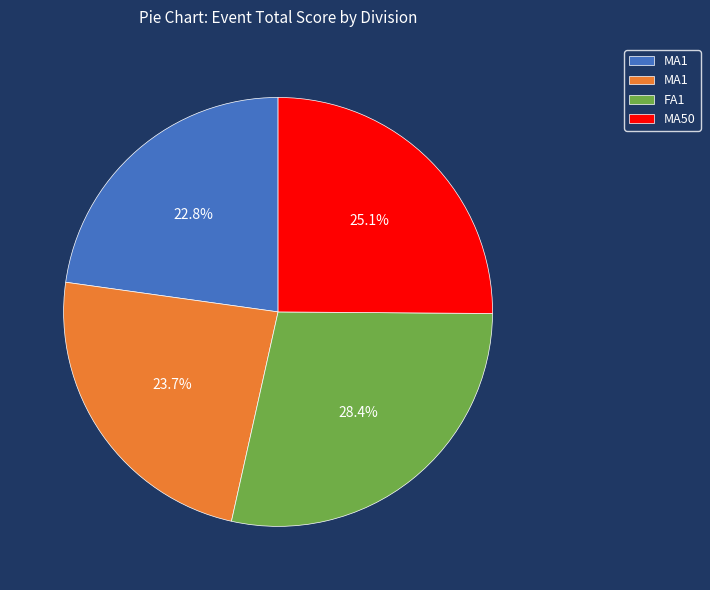

Is there any slice that represents more than half of the pie?

No